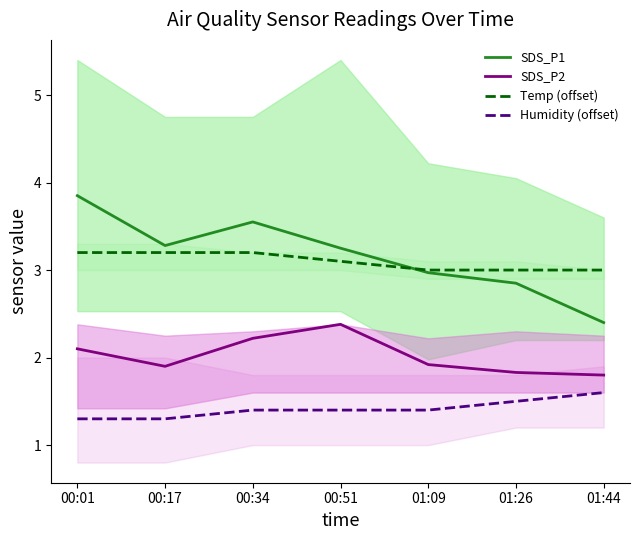

True or false: SDS_P2 has more than 0 interior local peaks.

True